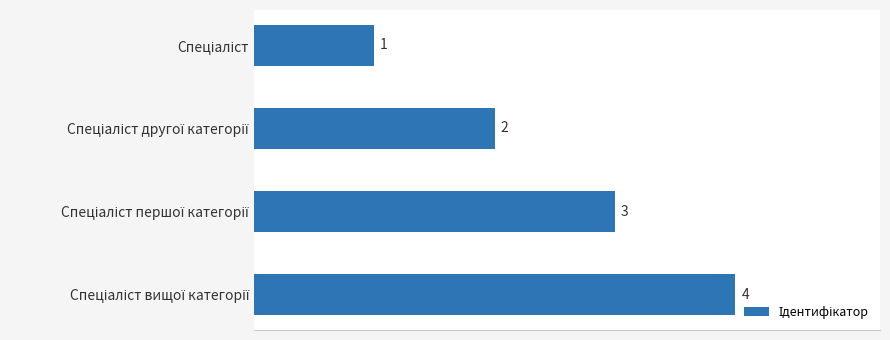

Count the values in the range 2 to 4.

3